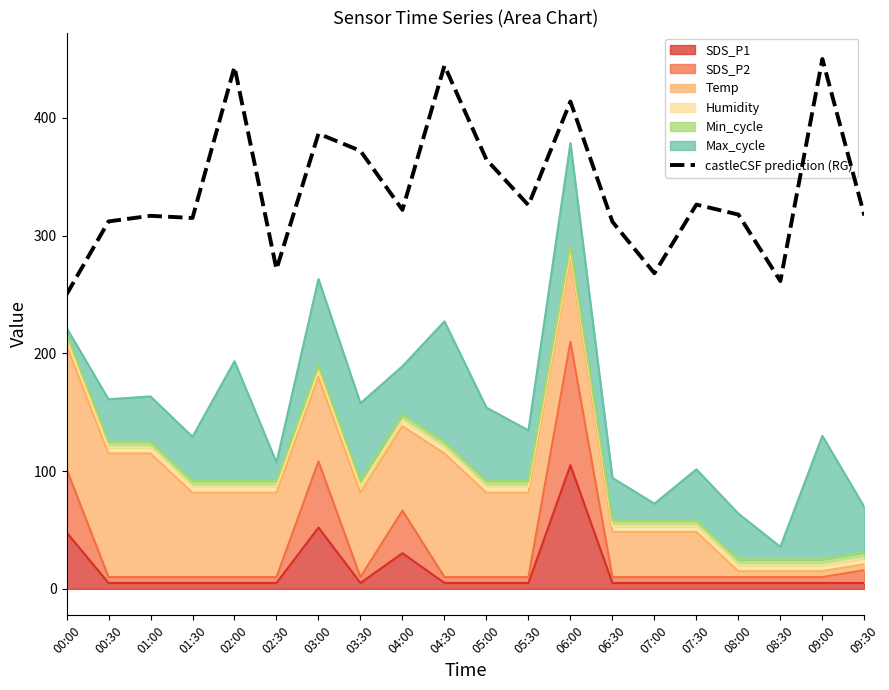

What is the change in value from 02:00 to 04:00?

-121.5